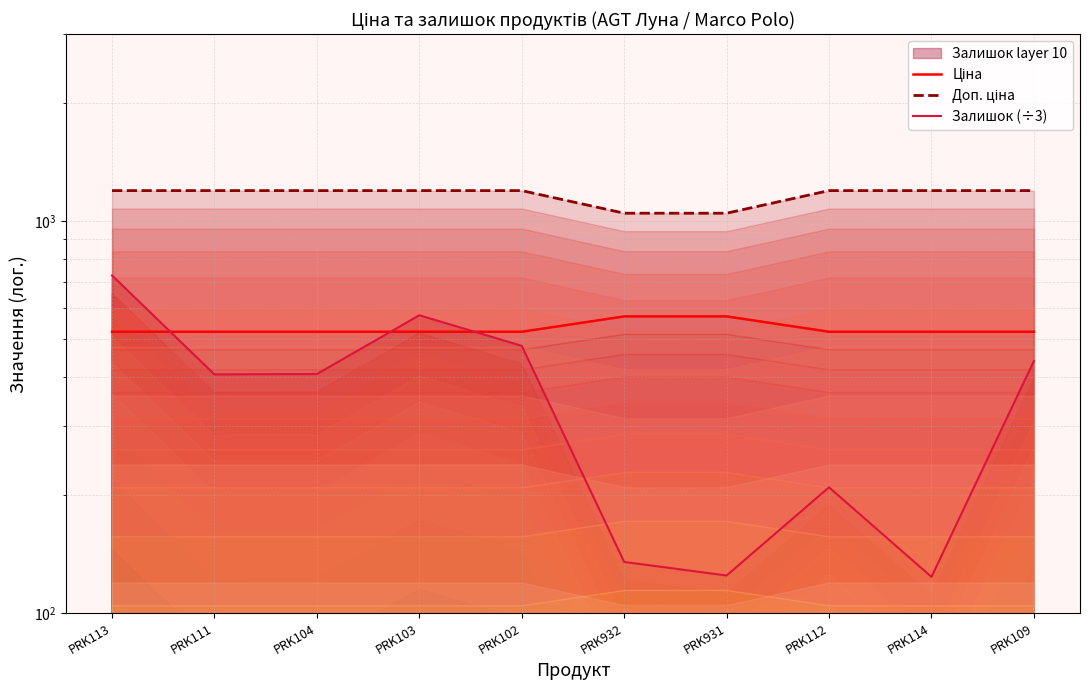

True or false: Ціна and Доп. ціна intersect in this chart.

False